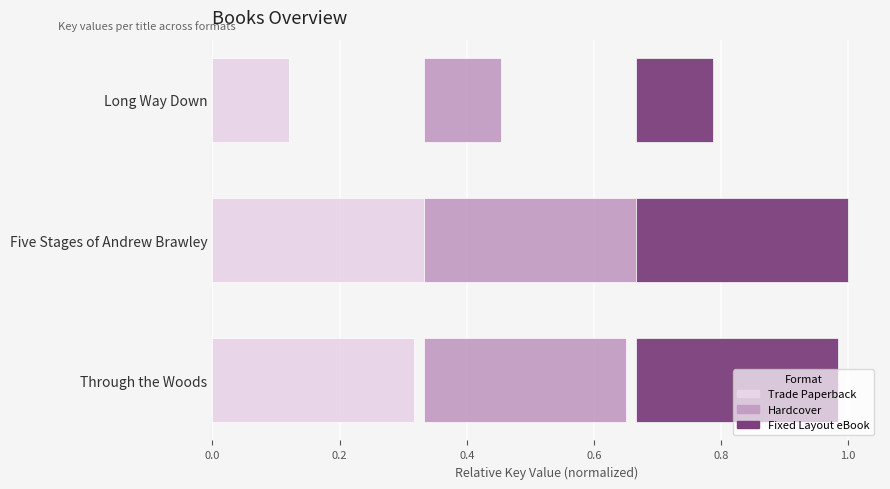

What is the value of the Trade Paperback bar at the 3rd from the left?

0.3